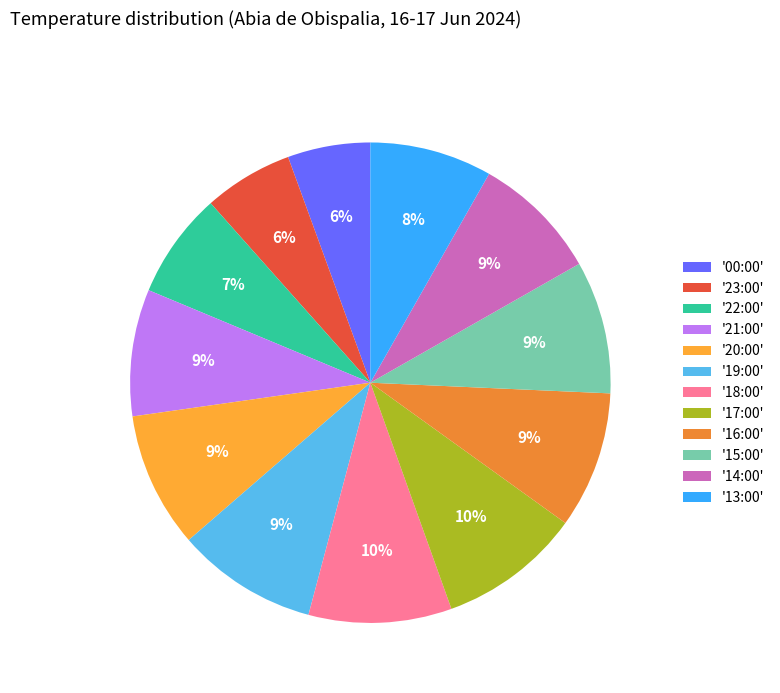

Count the number of slices in the pie.

12